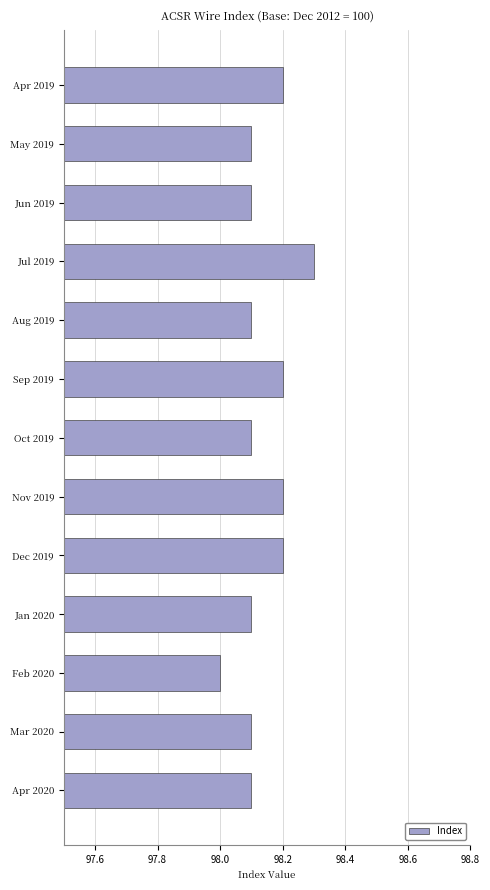

Is it true that the value at Jan 2020 is 98.1?

True